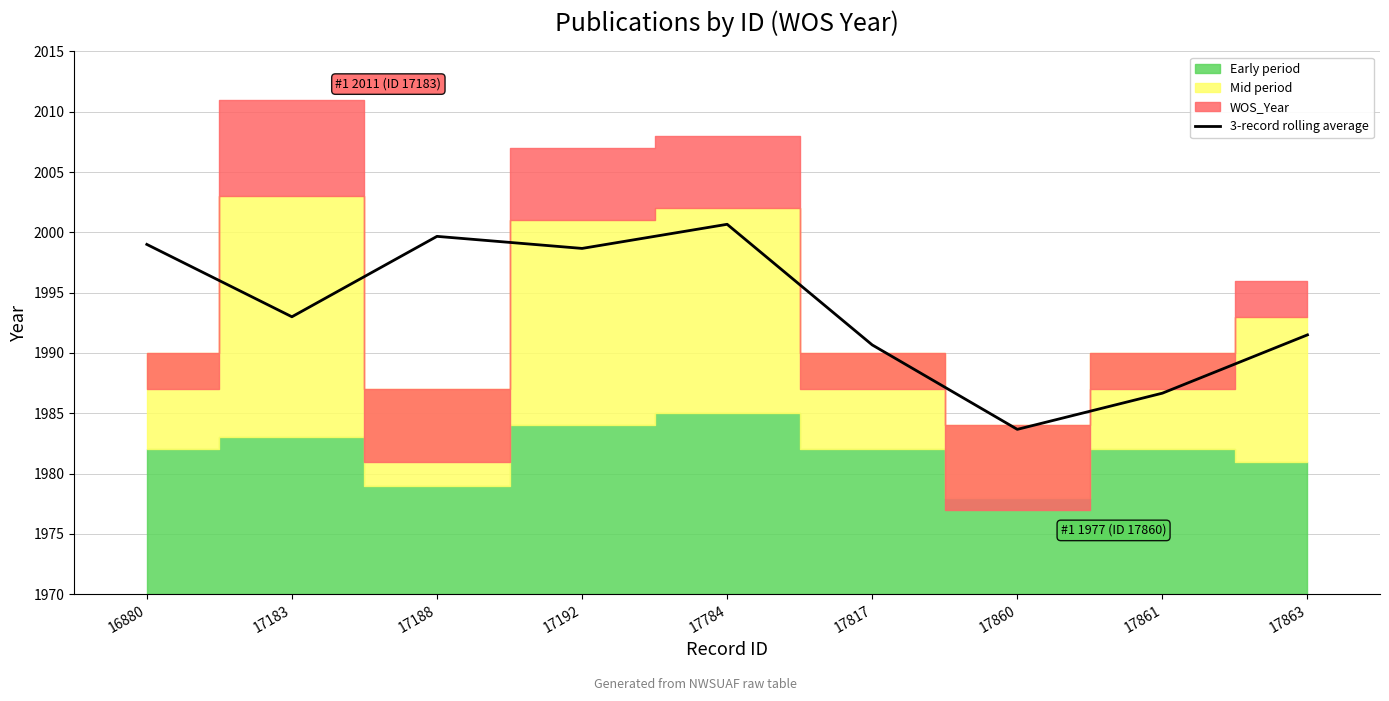

What is the value of the 6th point from the left?

1990.7